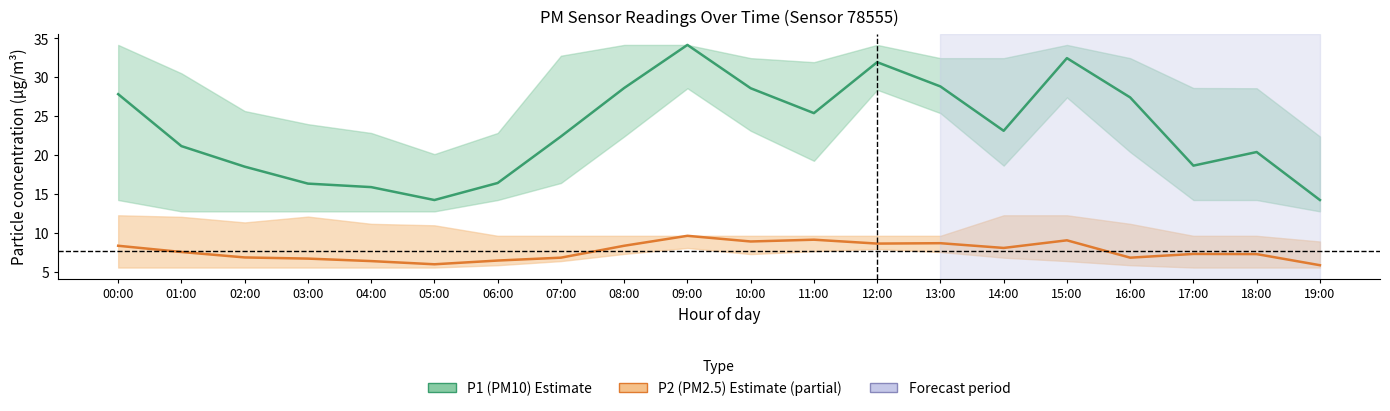

The value of P1 (PM10) estimate at 13:00 is 16.7. True or false?

False